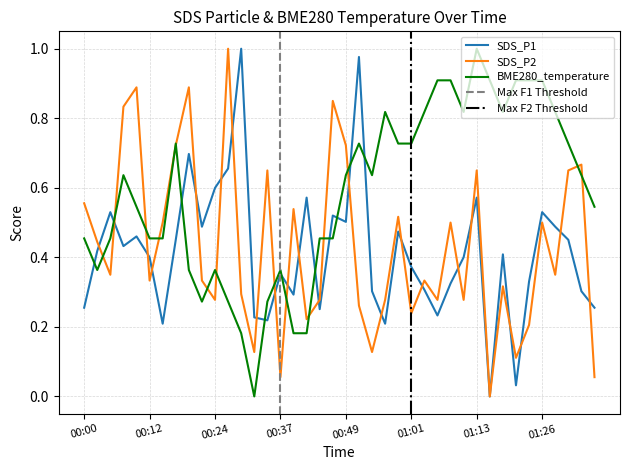

What is the difference between the highest and lowest values at 00:15?

0.3